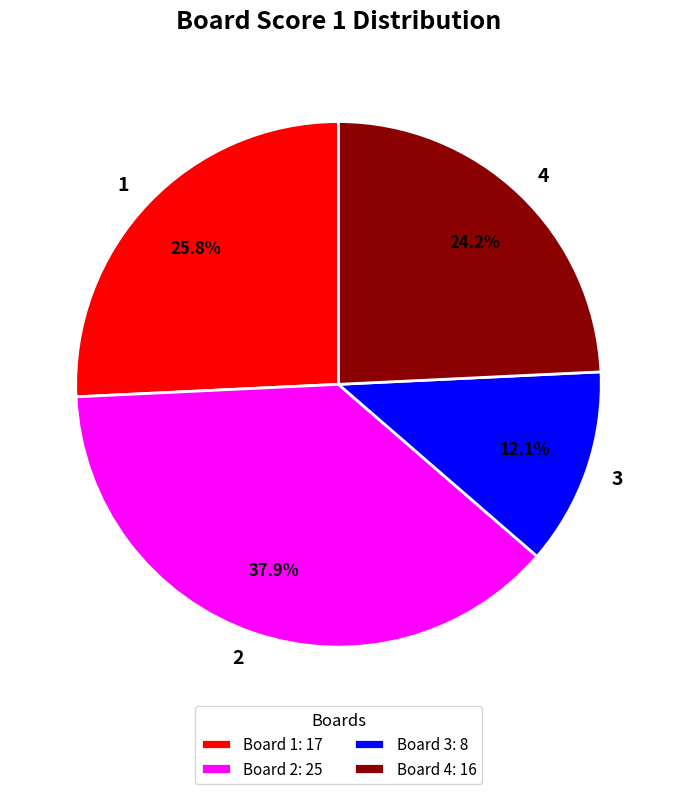

To the nearest percent, what percentage of the pie is 1?

26%